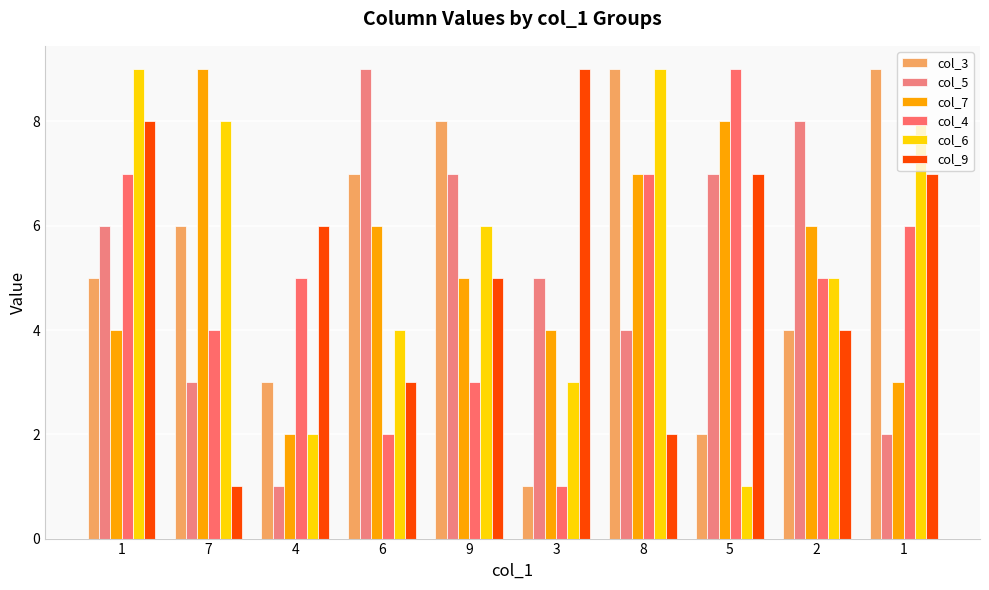

How many data points does each series have?

10